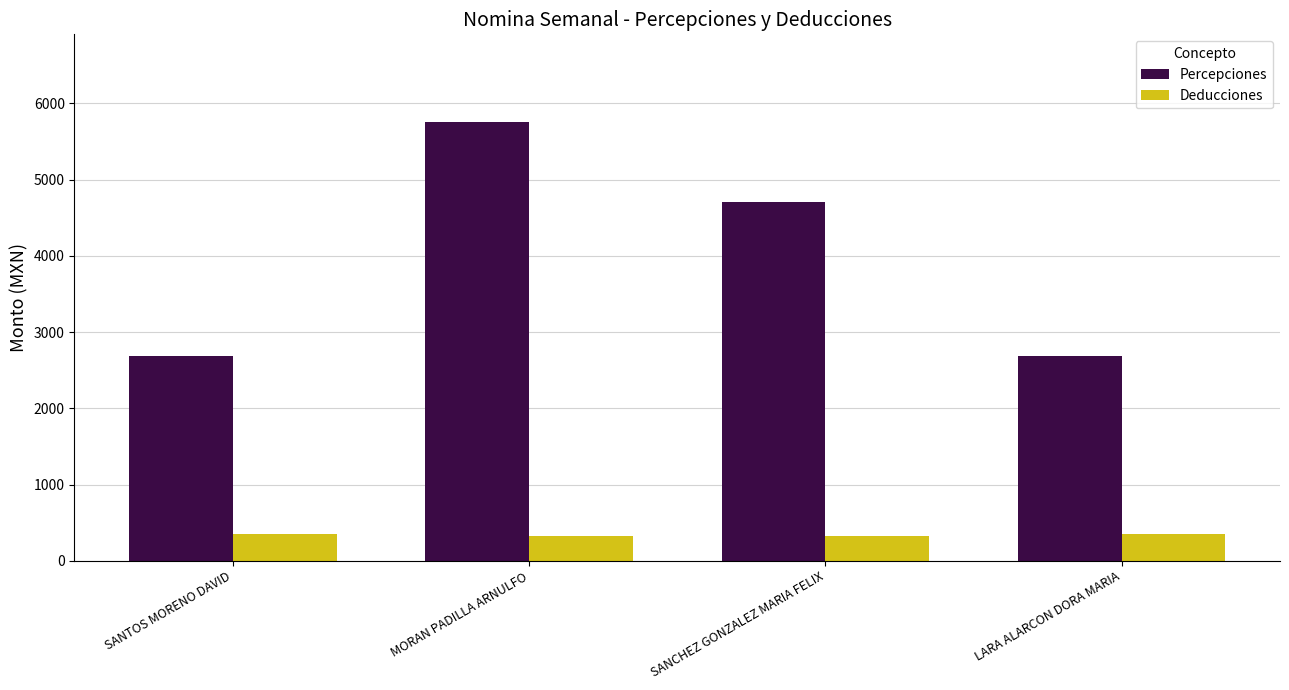

What is the highest value of the Percepciones series?

5755.0